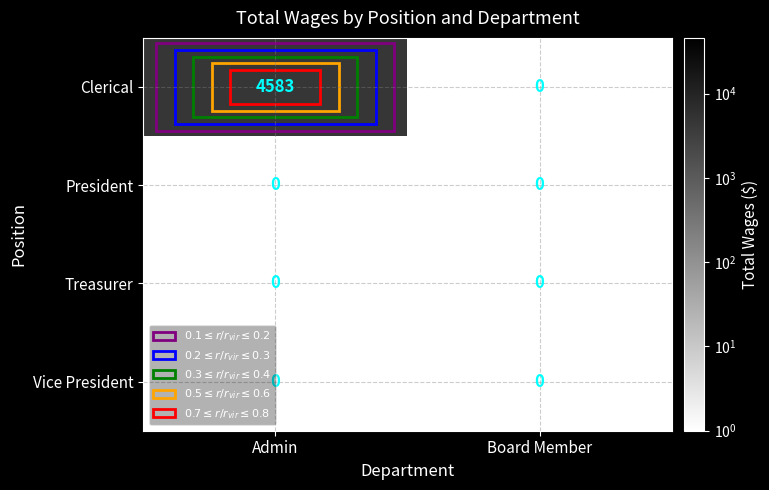

Which series has the widest spread of values?

Clerical